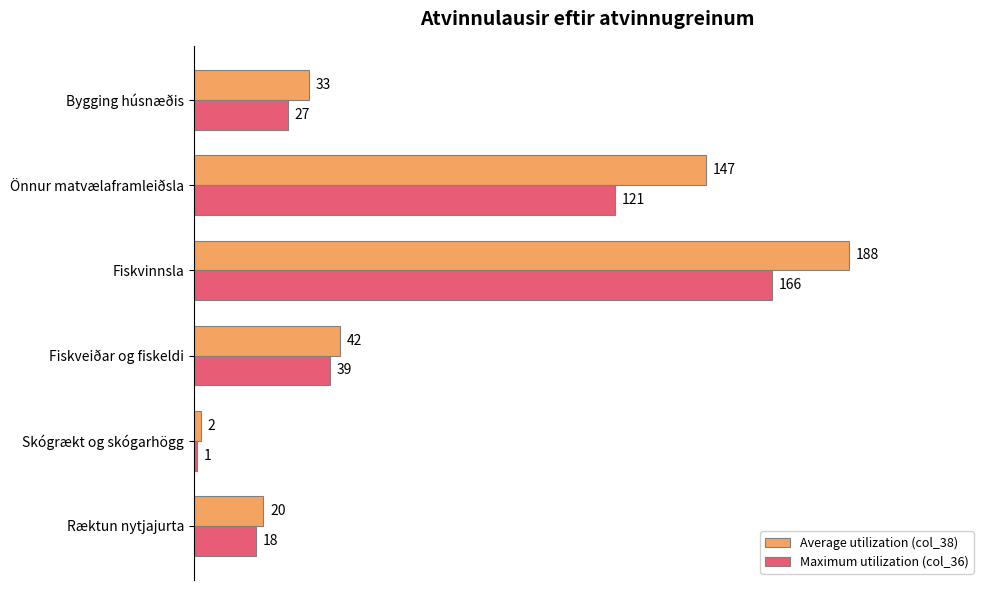

List the series in order of their peak value, highest first.

Average utilization (col_38), Maximum utilization (col_36)